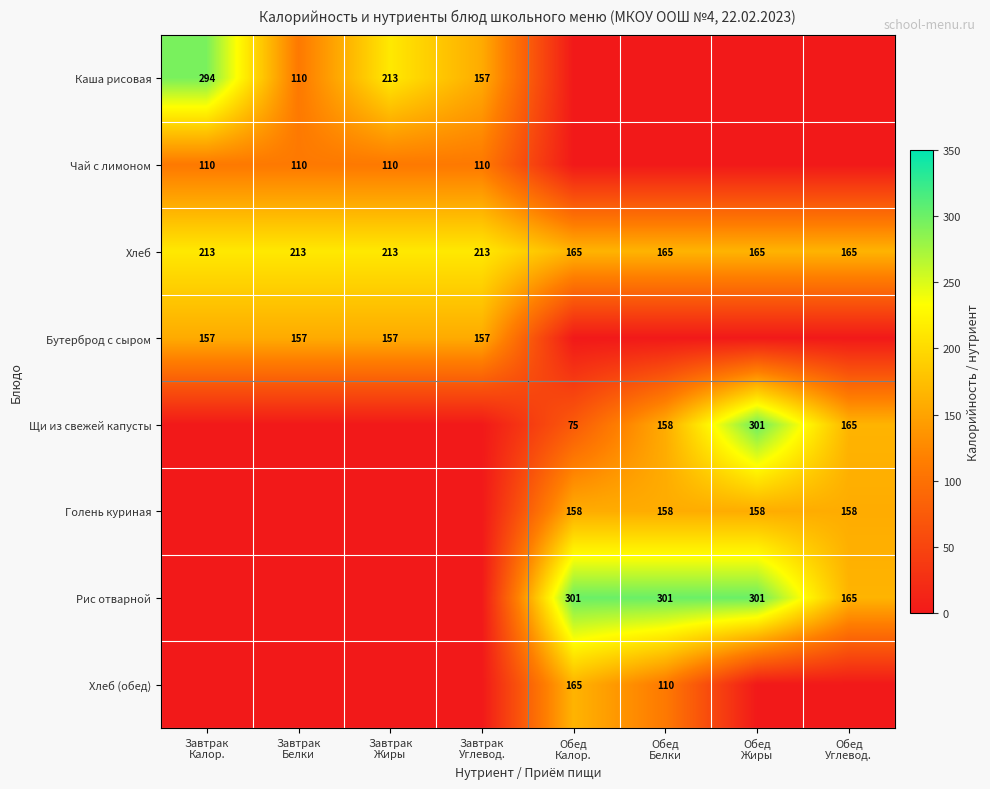

What is the average value of the Хлеб (обед) series?

34